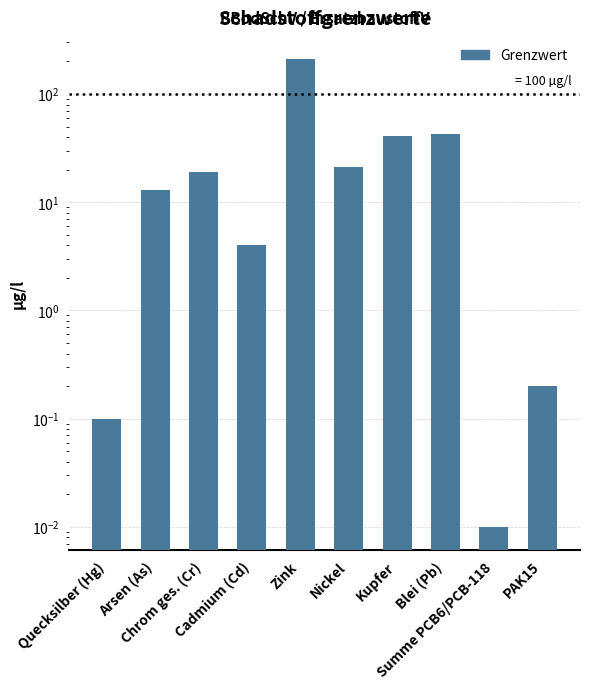

What is the label of the 3rd bar from the left?

Chrom ges. (Cr)